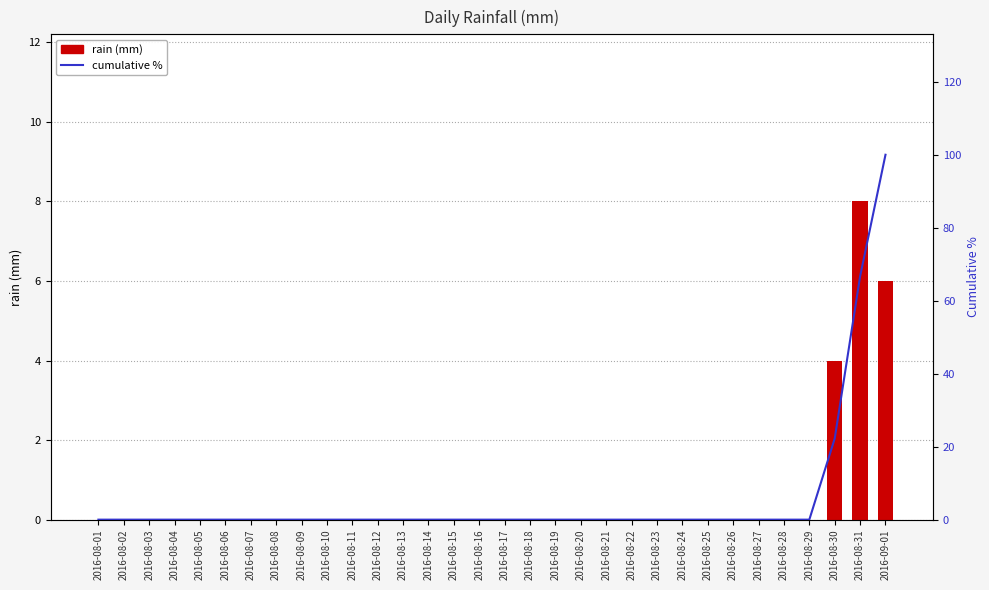

What is the difference between the second highest and minimum values in the cumulative % series?

66.7